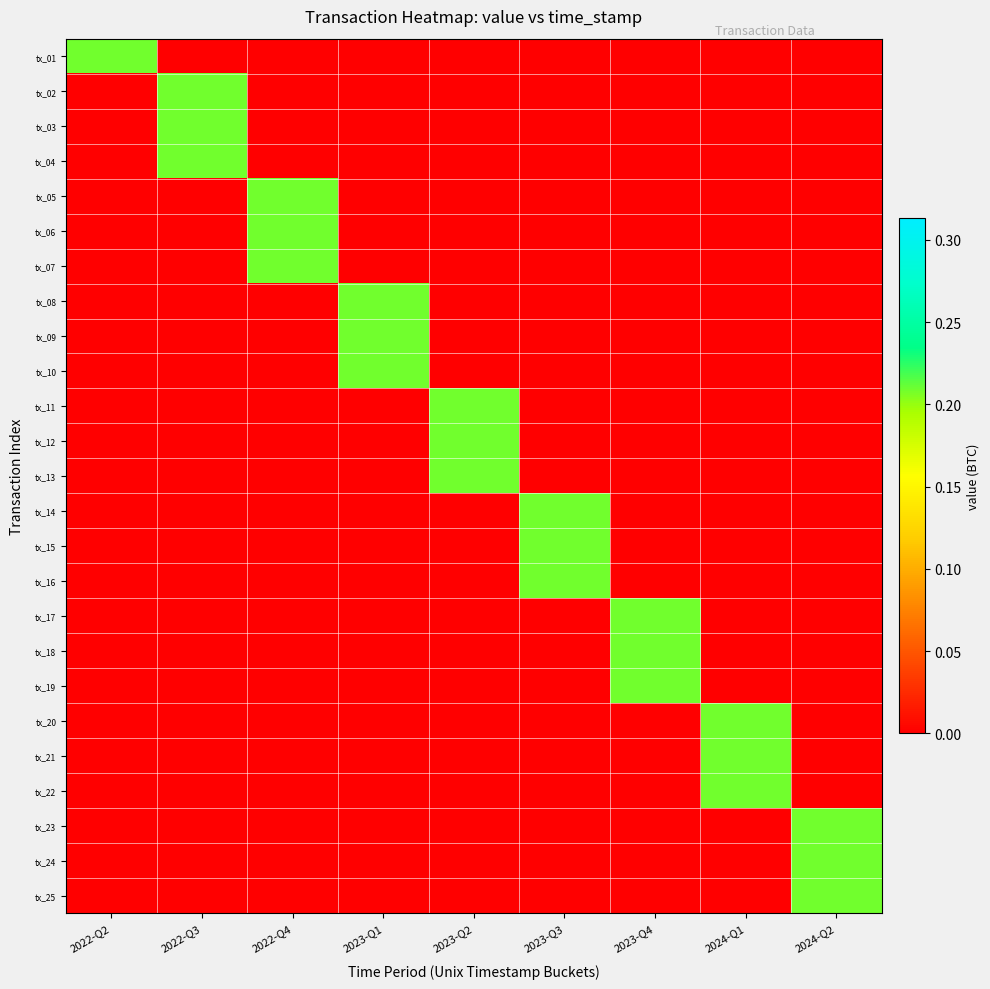

What is the total value across all series at 2023-Q1?

0.6